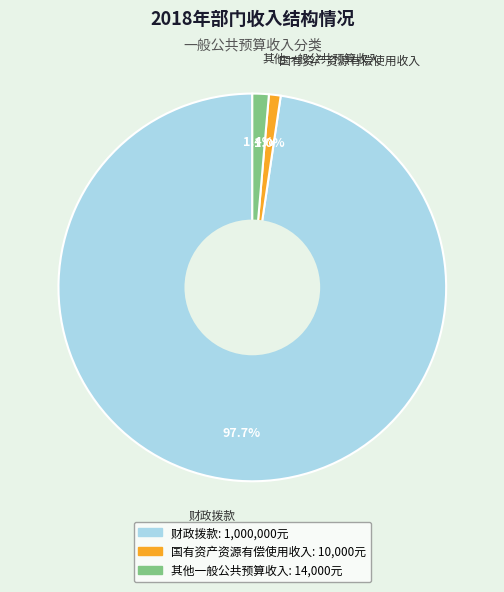

To the nearest percent, what percentage of the pie is 国有资产资源有偿使用收入?

1%